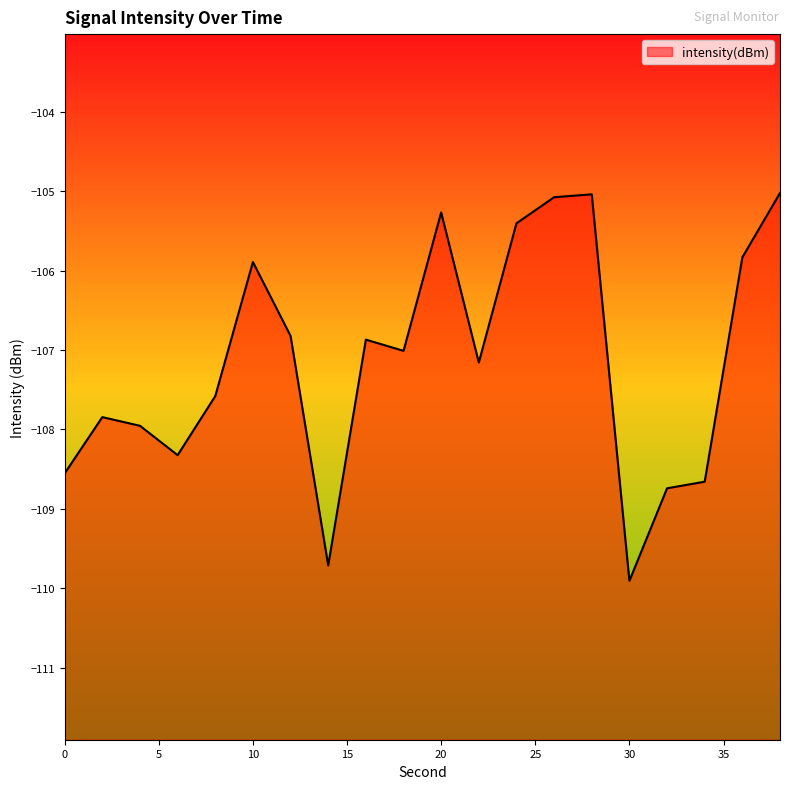

Which has a higher value, 36 or 10?

36